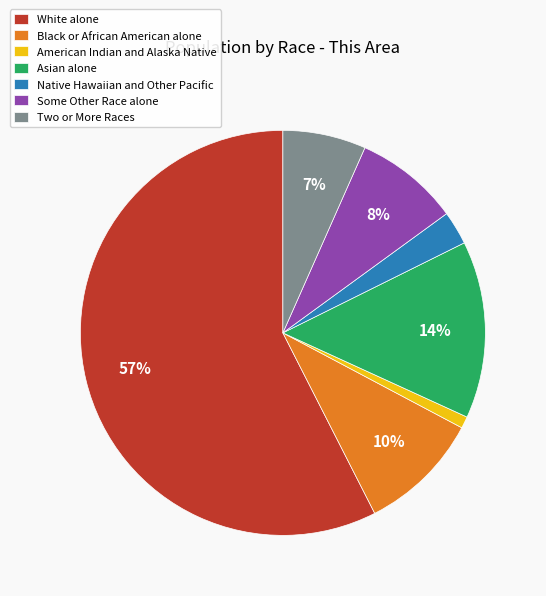

Is it true that White alone is 67% of the pie?

False